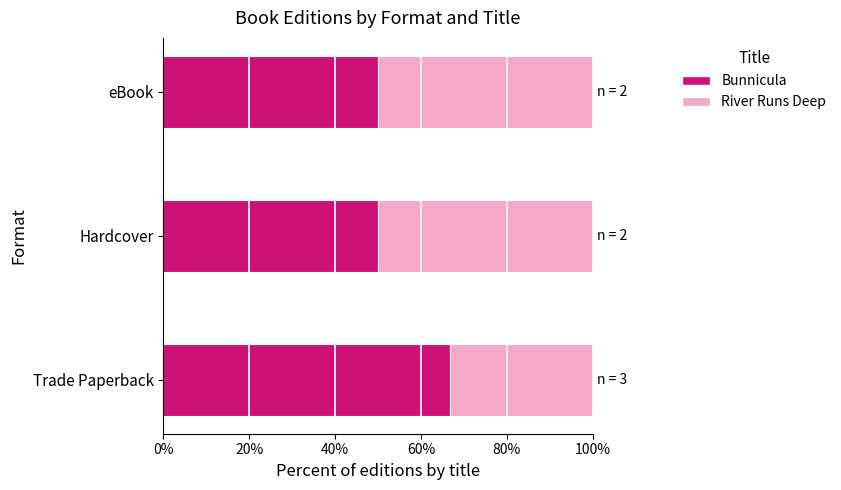

How many River Runs Deep values are between 0 and 1?

3